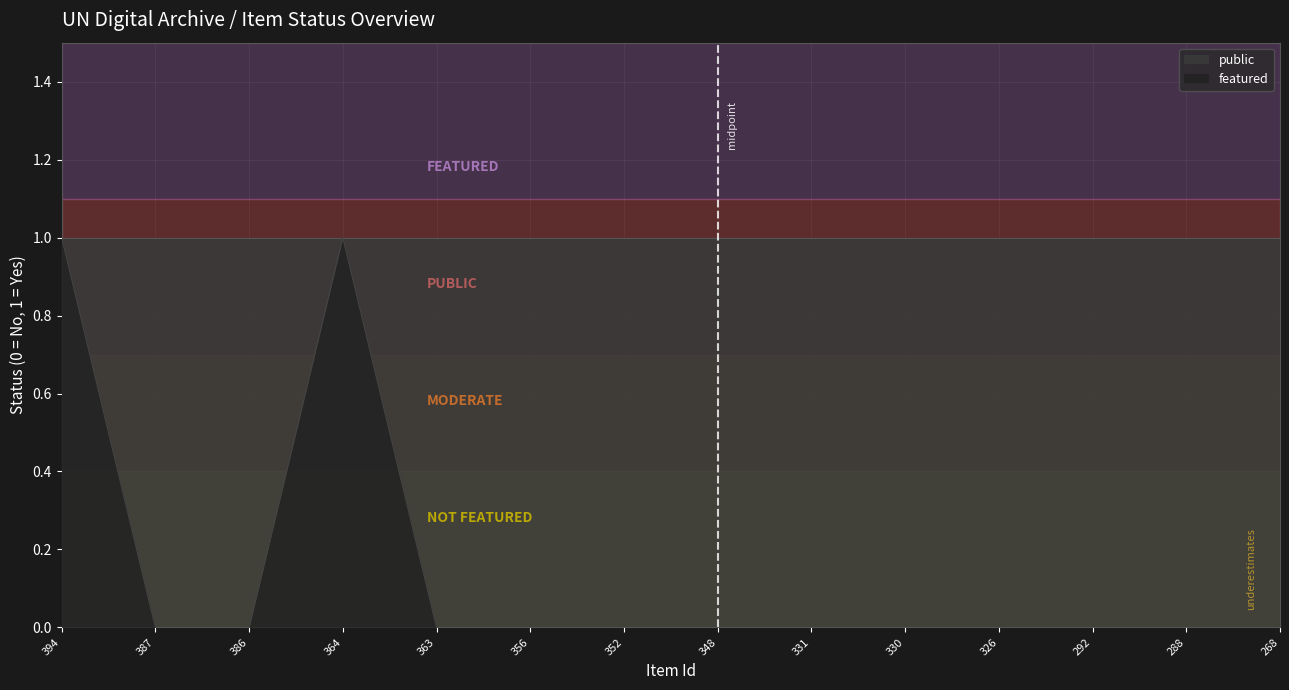

What is the change in value from 364 to 330?

-1